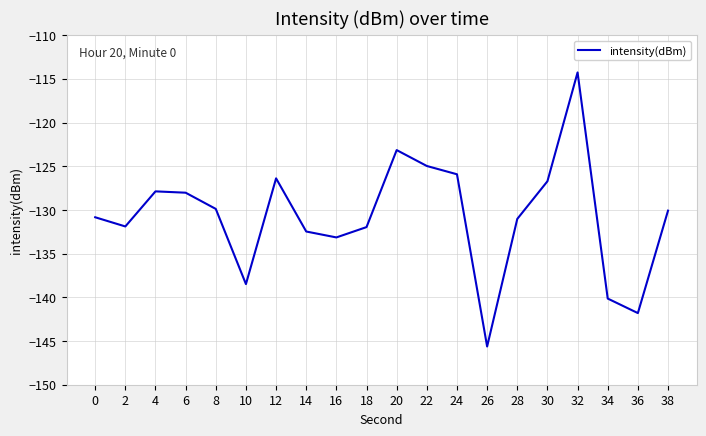

Between 28 and 2, which is larger?

28